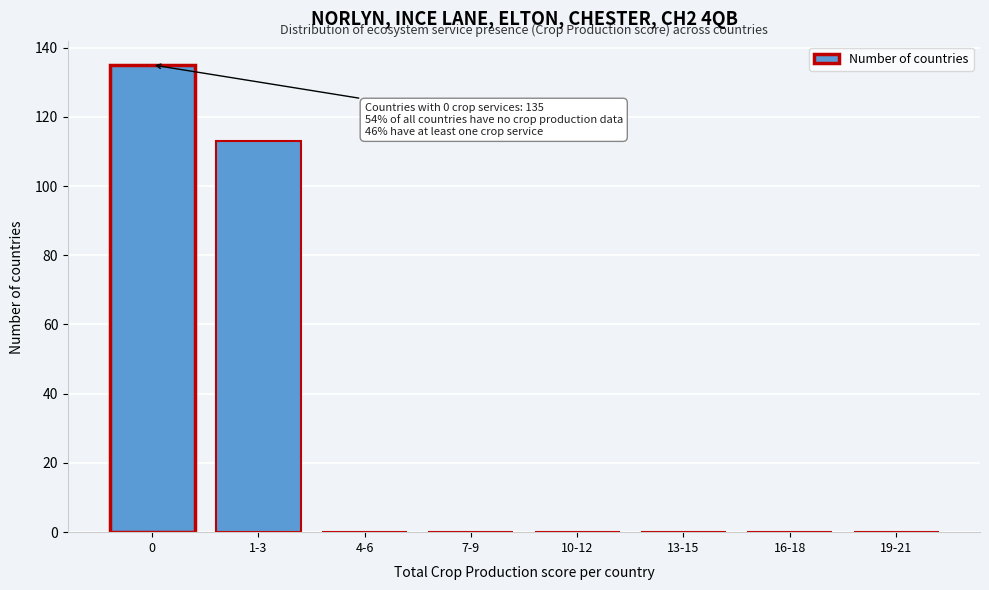

Reading right to left, extract all data points from this chart.

19-21=0	16-18=0	13-15=0	10-12=0	7-9=0	4-6=0	1-3=113	0=135